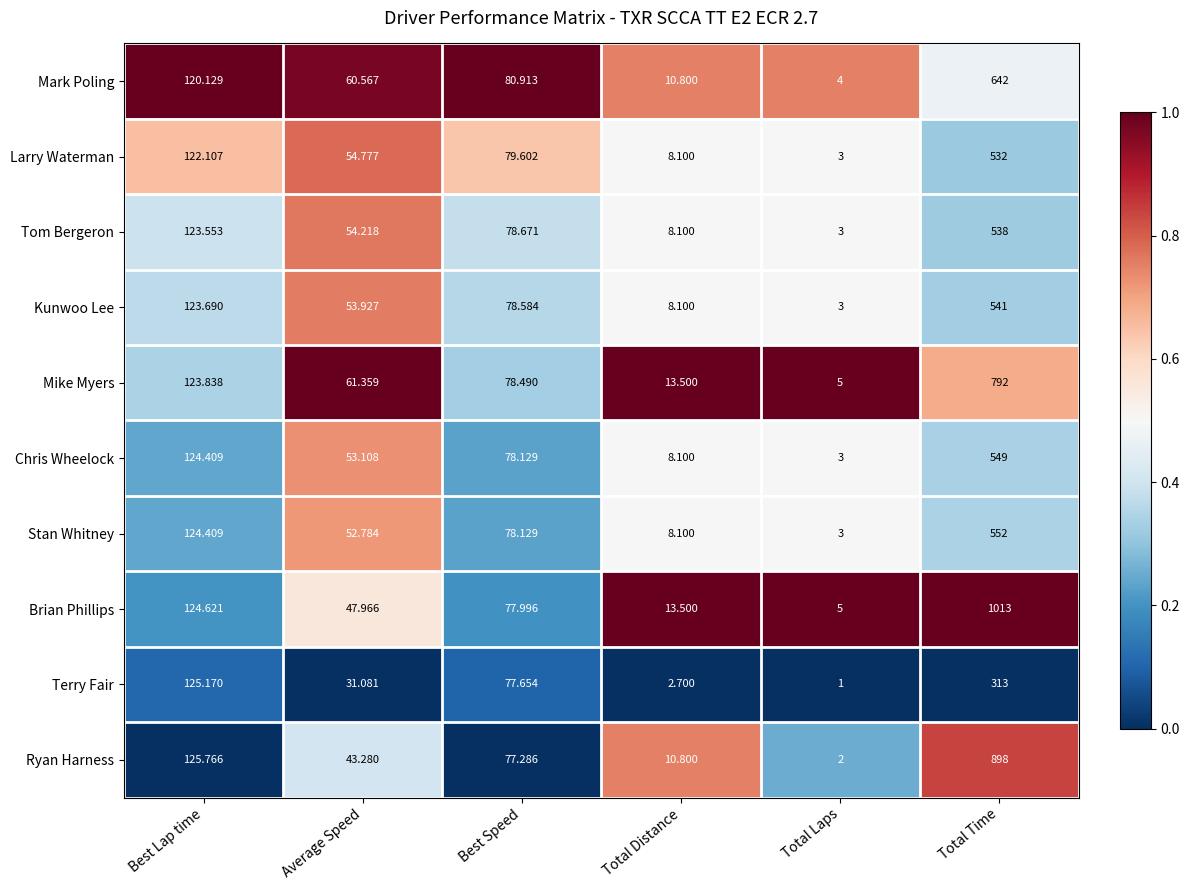

Which category has the lowest value in the Mike Myers series?

Total Laps